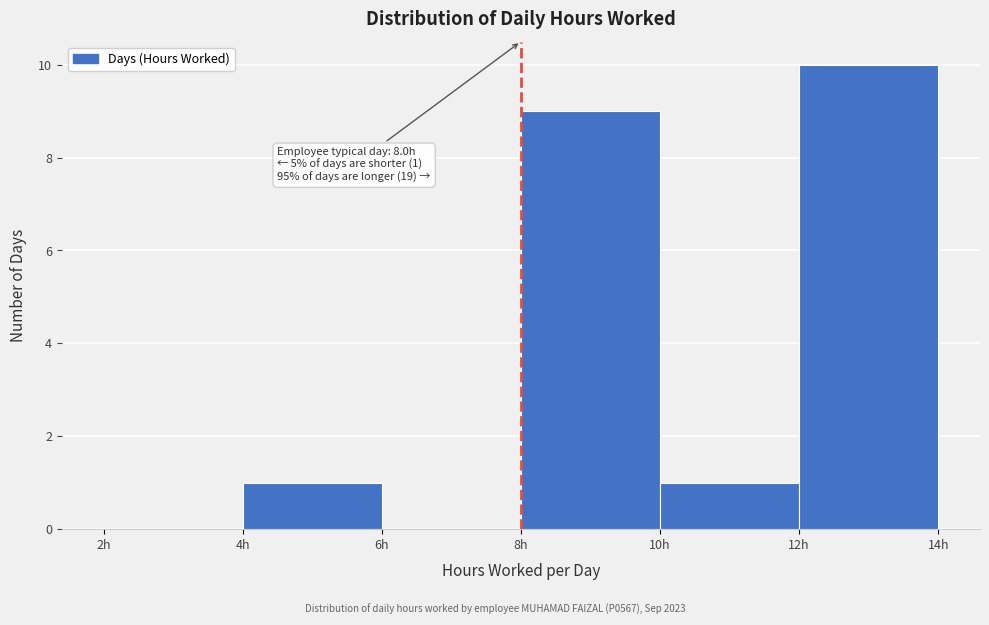

Which range on the x-axis has the tallest bar?

12 to 14